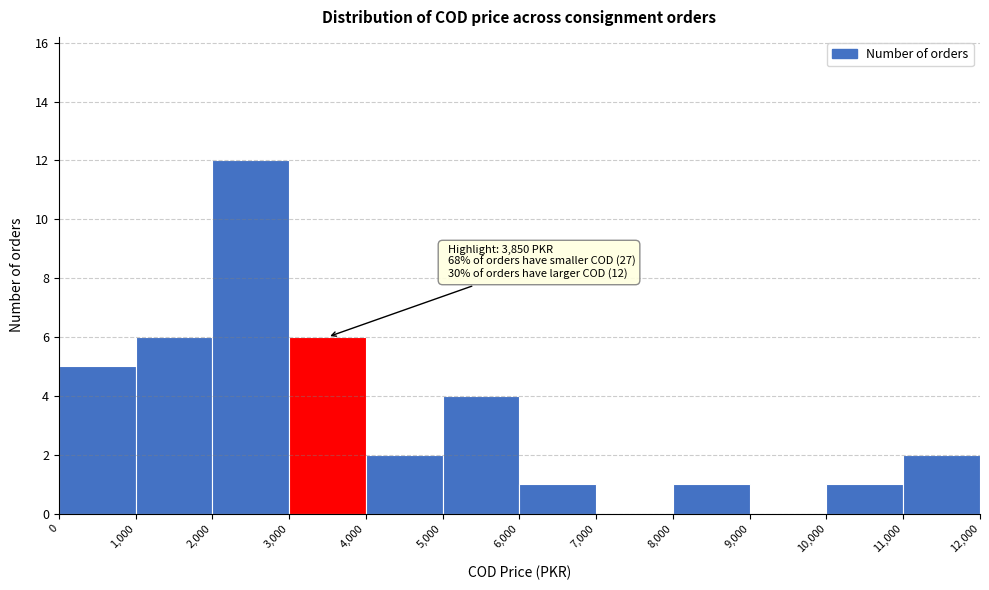

Over which range of the x-axis is the bar tallest?

2,000 to 3,000